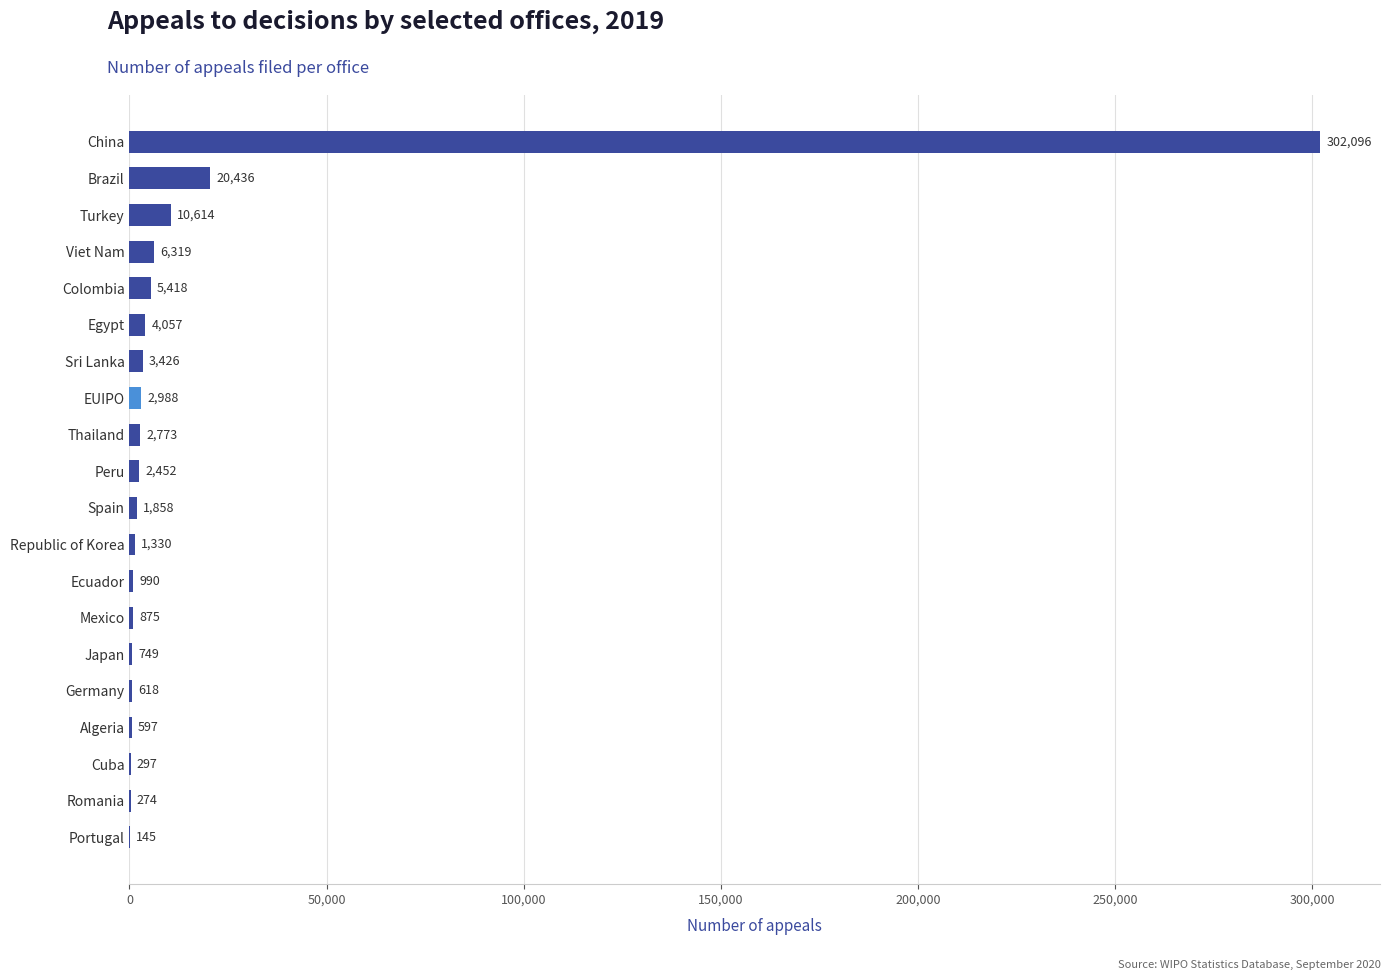

Where is the data nearest to the value 151120?

Brazil